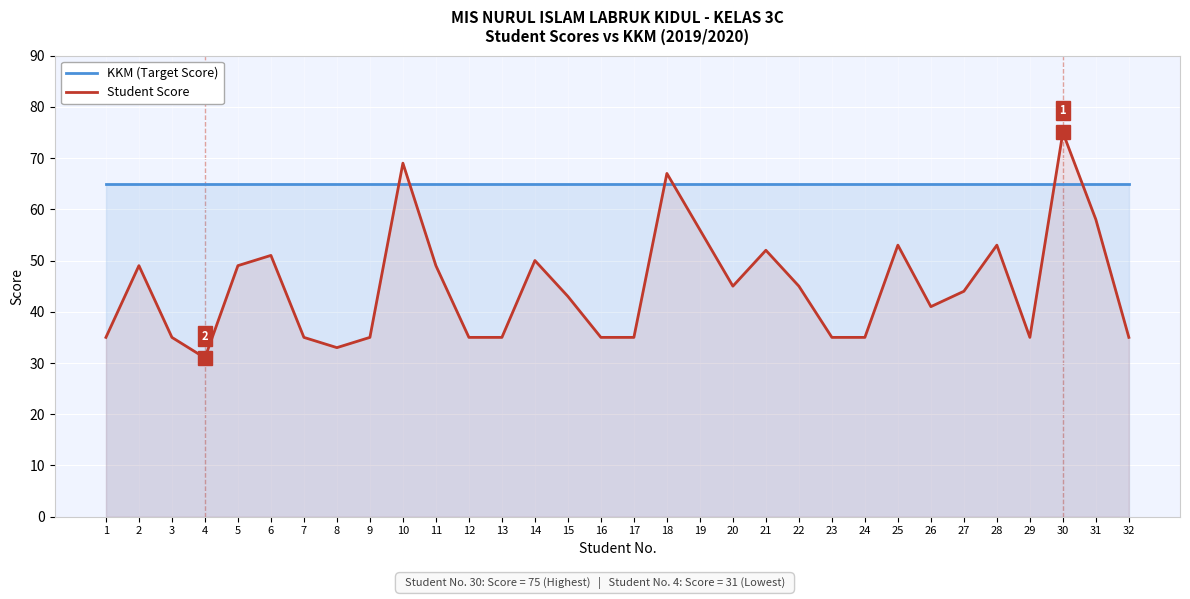

Is this an area chart (filled region under the line)?

No